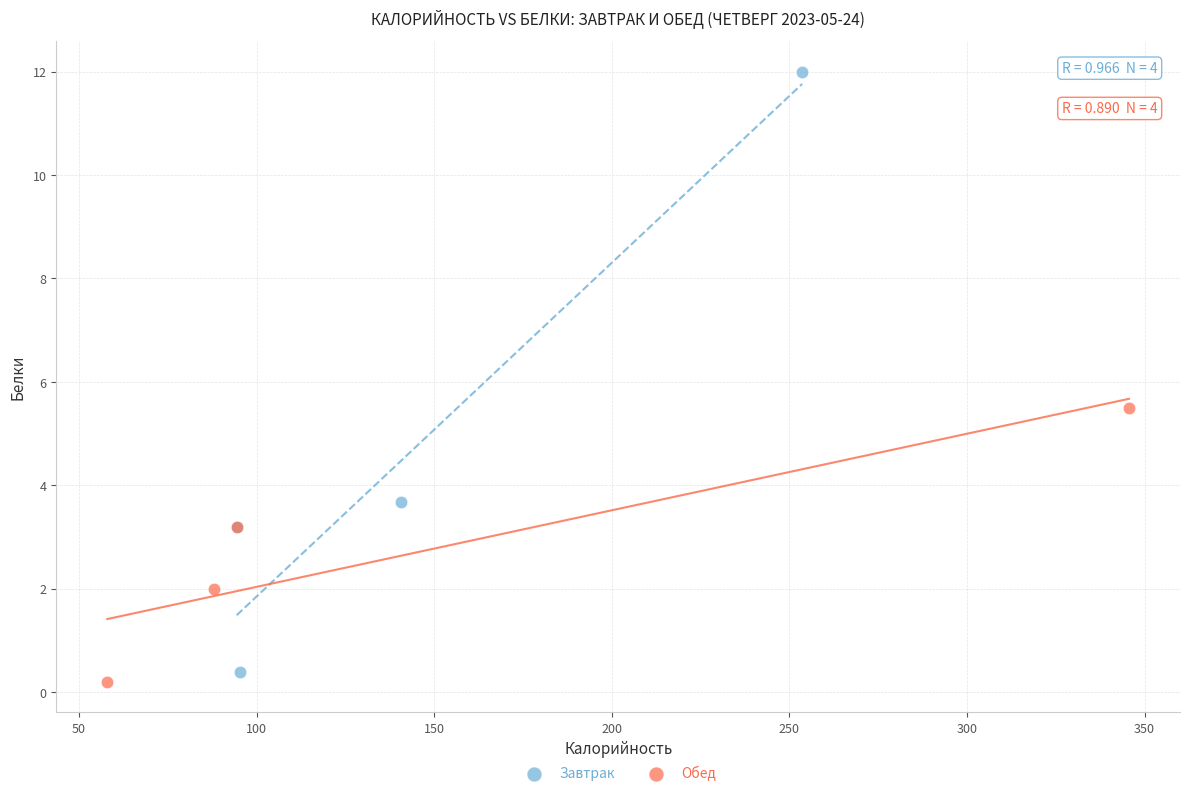

Which series contains the highest Y value?

Завтрак